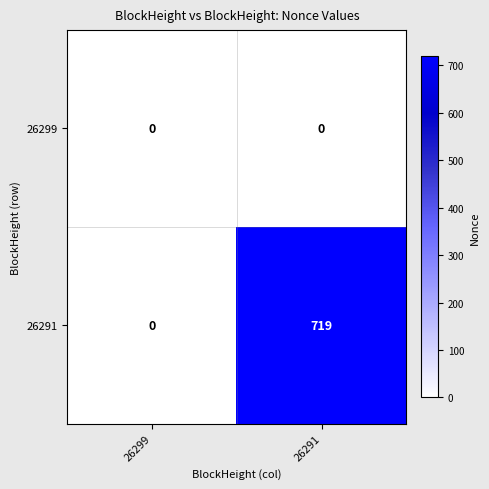

The 26299 series shows 0 at 26299. True or false?

True